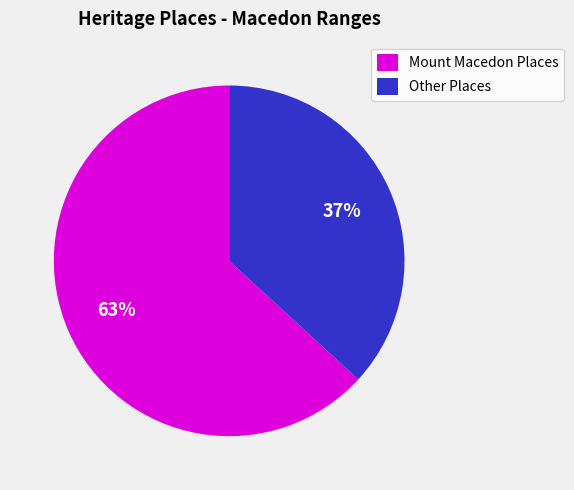

Is there a majority slice in this chart?

Yes